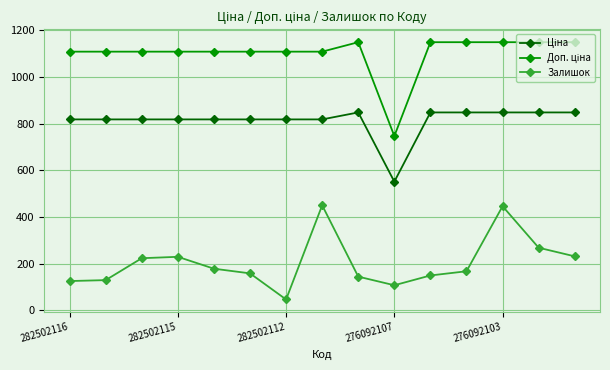

In Залишок, how many points are lower than both neighbors (excluding endpoints)?

2